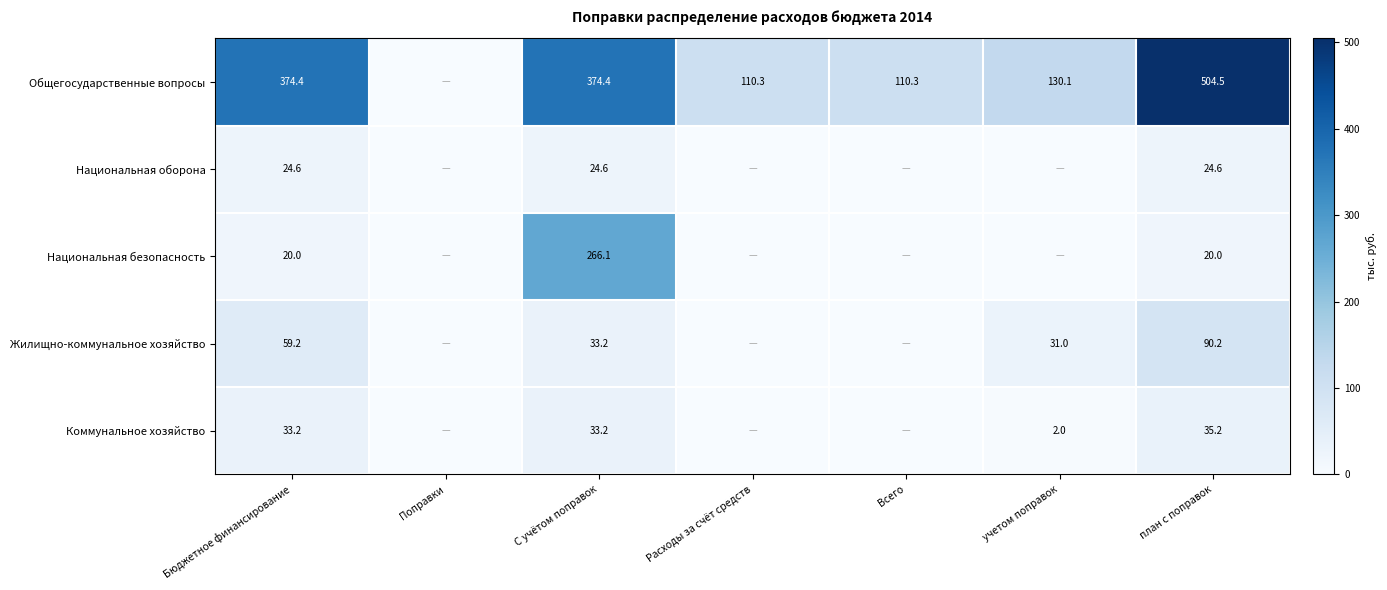

Is the value of Жилищно-коммунальное хозяйство at учетом поправок greater than the value of Общегосударственные вопросы at Расходы за счёт средств?

No